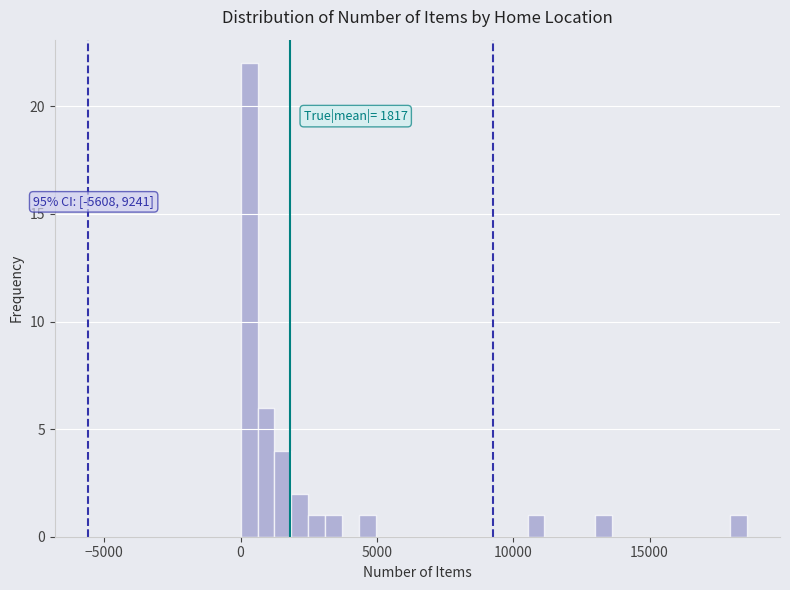

Read against the x-axis, roughly where is the centre of the tallest bar?

500